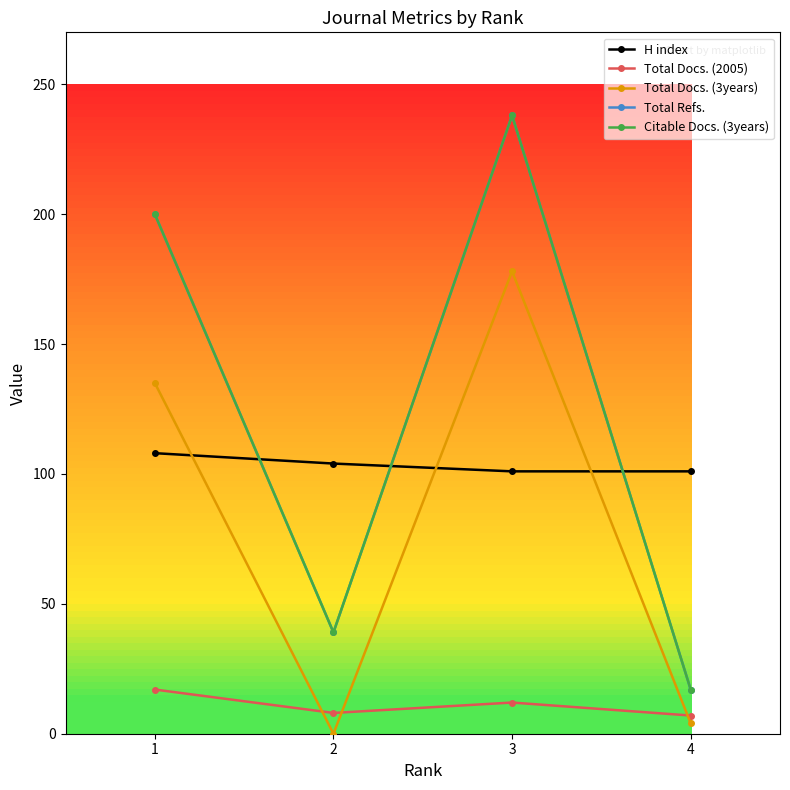

Is this an area chart (filled region under the line)?

No